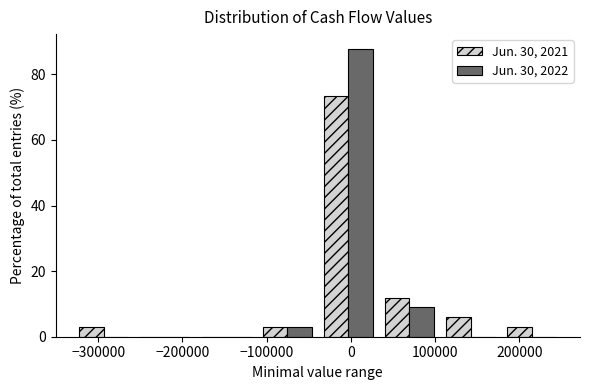

Reading left to right, transcribe this chart: for each range on the x-axis, give the height of each series' bar. Neither the bar edges nor the heights are printed on the chart, so give them approximately, as read against the axes.

-330000 to -260000: Jun. 30, 2021=2	Jun. 30, 2022=0
-260000 to -180000: Jun. 30, 2021=0	Jun. 30, 2022=0
-180000 to -110000: Jun. 30, 2021=0	Jun. 30, 2022=0
-110000 to -40000: Jun. 30, 2021=2	Jun. 30, 2022=4
-40000 to 30000: Jun. 30, 2021=74	Jun. 30, 2022=88
30000 to 110000: Jun. 30, 2021=12	Jun. 30, 2022=10
110000 to 180000: Jun. 30, 2021=6	Jun. 30, 2022=0
180000 to 250000: Jun. 30, 2021=2	Jun. 30, 2022=0